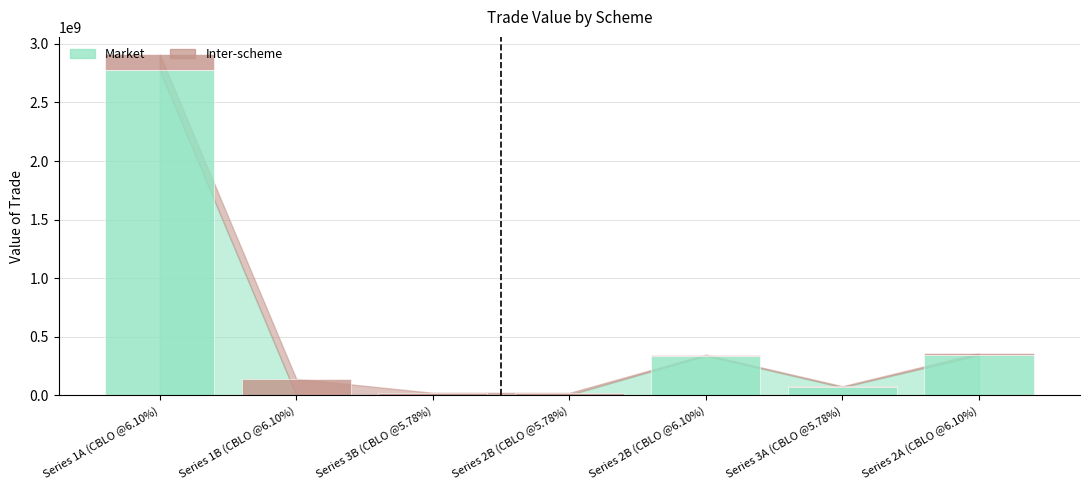

Where is Market nearest to the value 1387210925?

Series 2A (CBLO @6.10%)